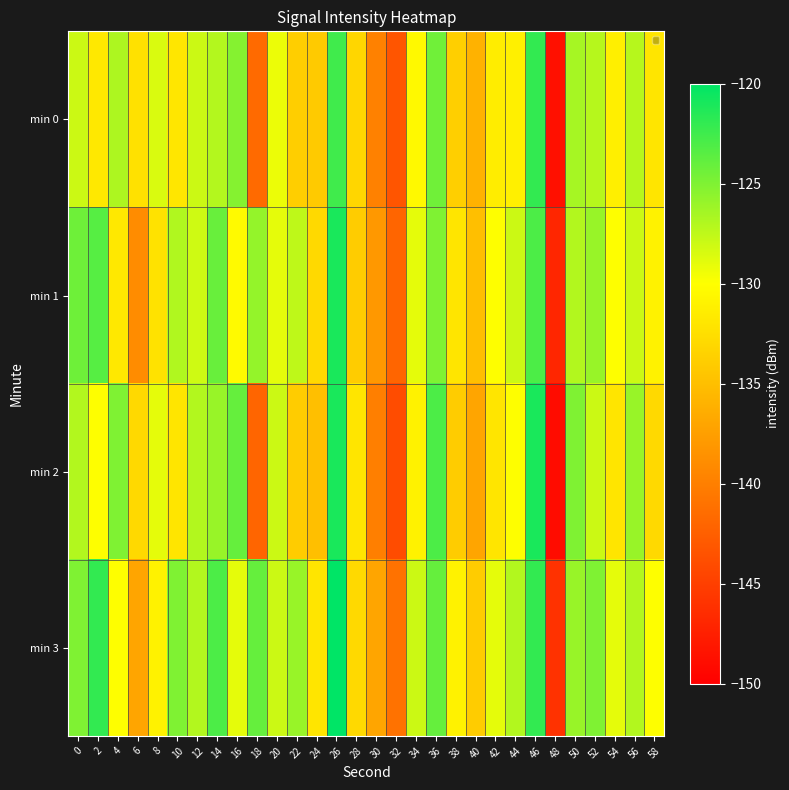

List the series in order of their peak value, highest first.

min 3, min 1, min 2, min 0